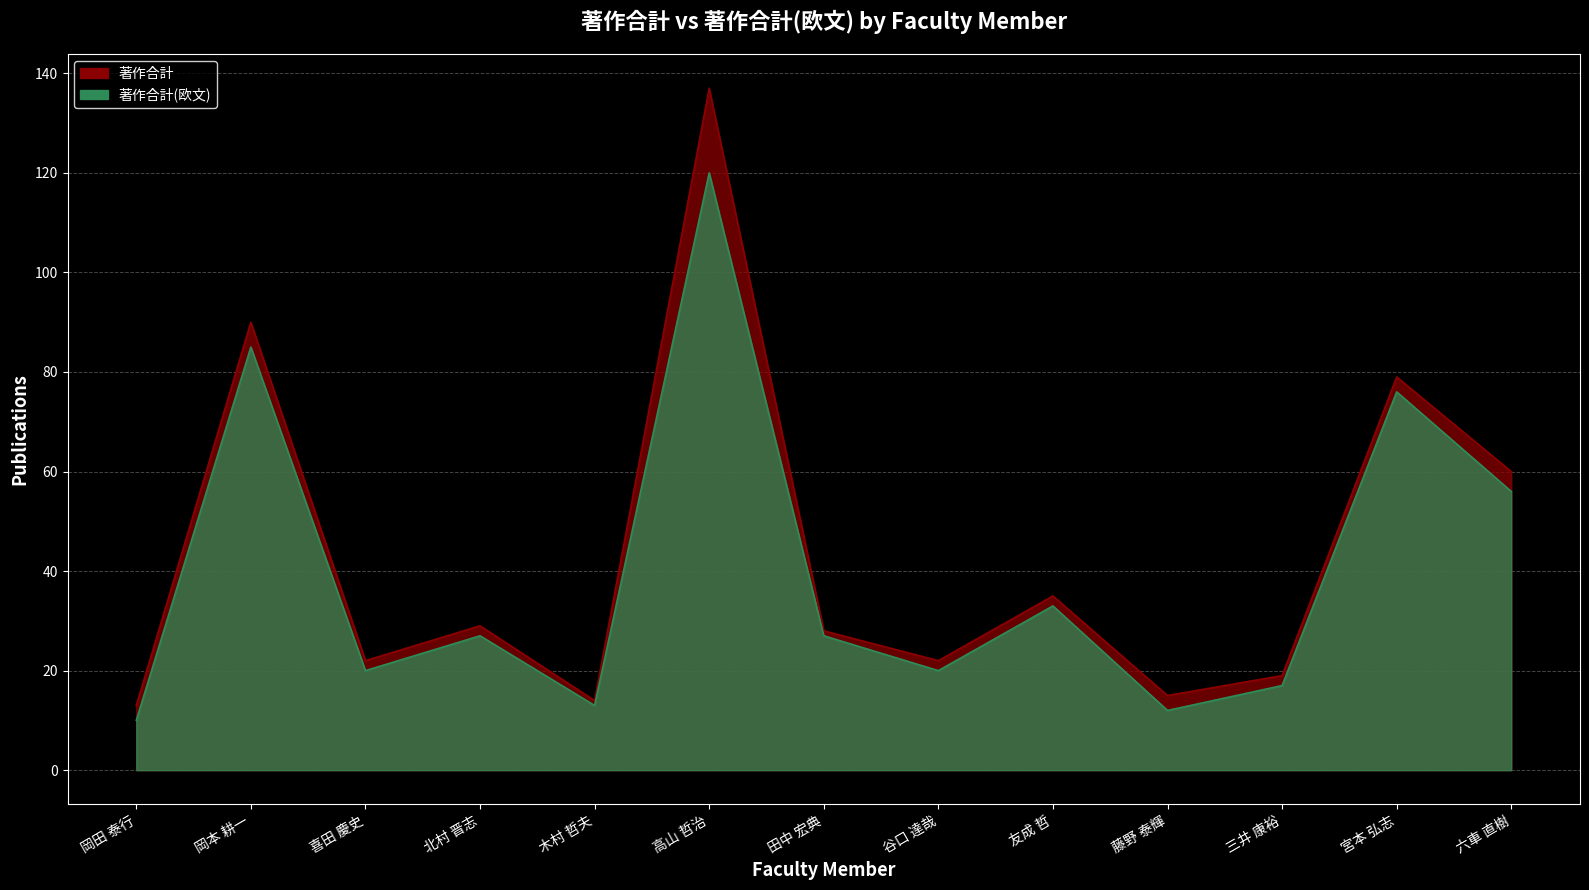

What is the sum of the 著作合計 values at 喜田 慶史 and 三井 康裕?

41